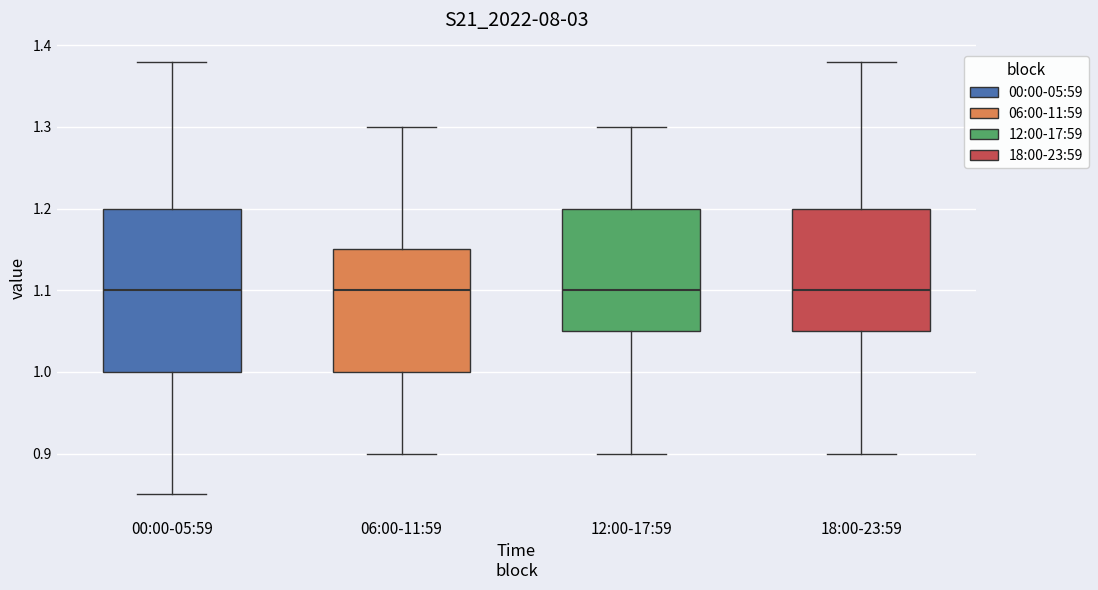

Reading left to right, read every box against the y-axis: the position of its median line, the range the box covers, and the ends of its whiskers. The values are not printed on the chart, so give them approximately, as read against the axis.

00:00-05:59: median 1.10, box 1.00 to 1.20, whiskers 0.85 to 1.38
06:00-11:59: median 1.10, box 1.00 to 1.15, whiskers 0.90 to 1.30
12:00-17:59: median 1.10, box 1.05 to 1.20, whiskers 0.90 to 1.30
18:00-23:59: median 1.10, box 1.05 to 1.20, whiskers 0.90 to 1.38